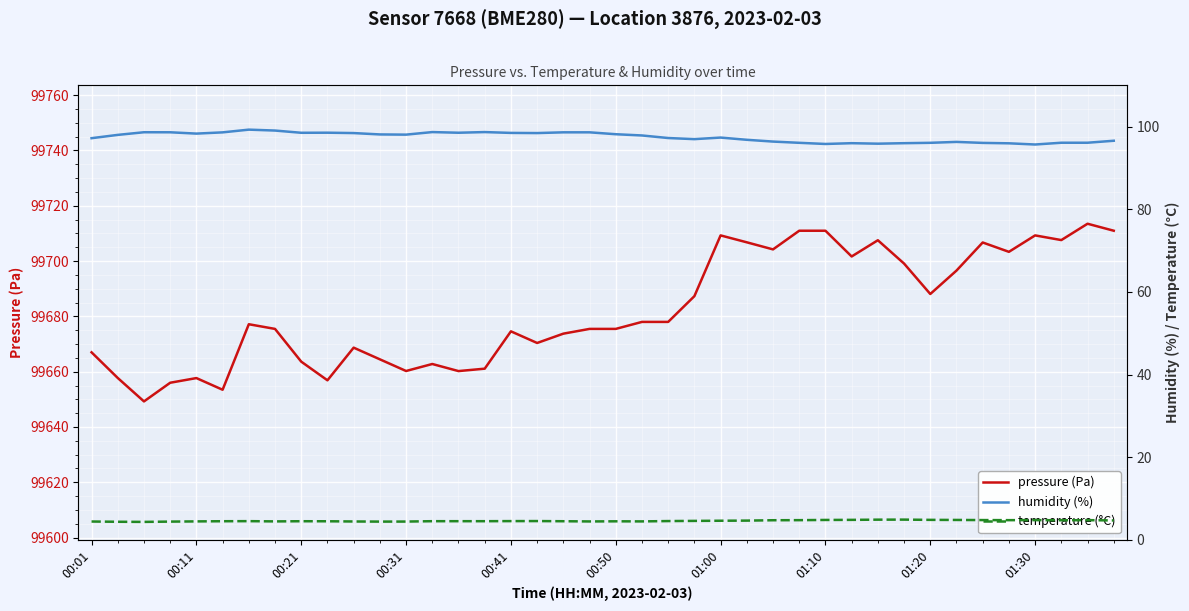

What is the highest value of the pressure (Pa) series?

99713.5